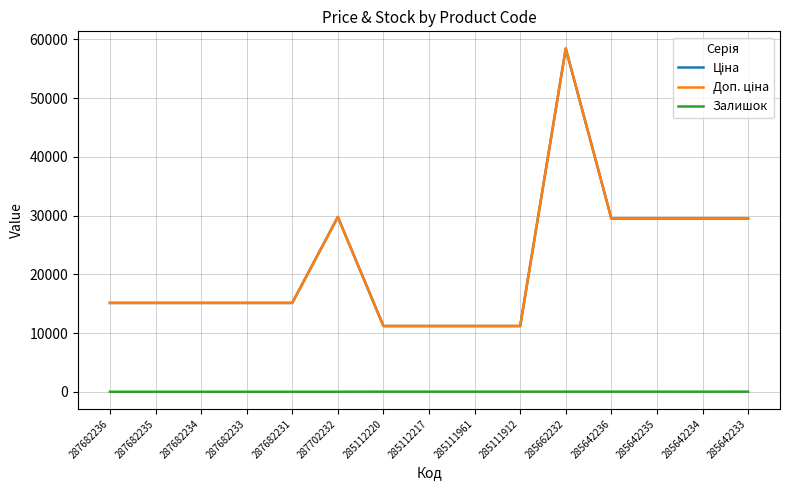

Which category has the lowest value in the Доп. ціна series?

285112220